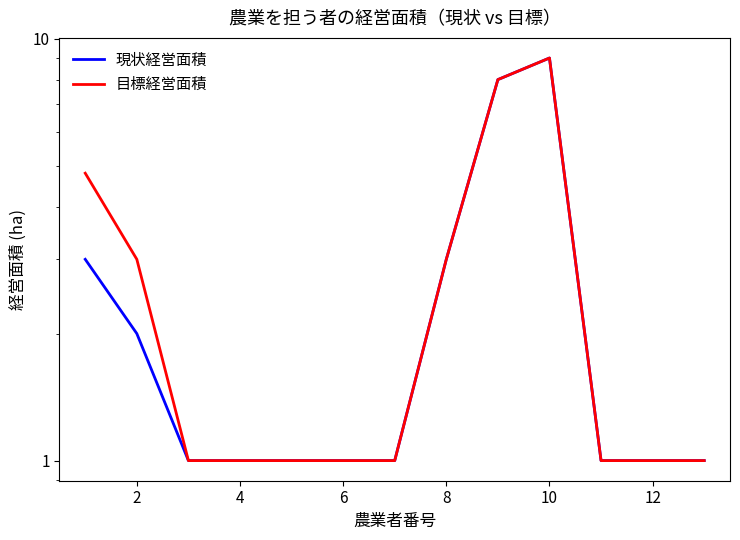

What is the lowest value of the 現状経営面積 series?

1.0